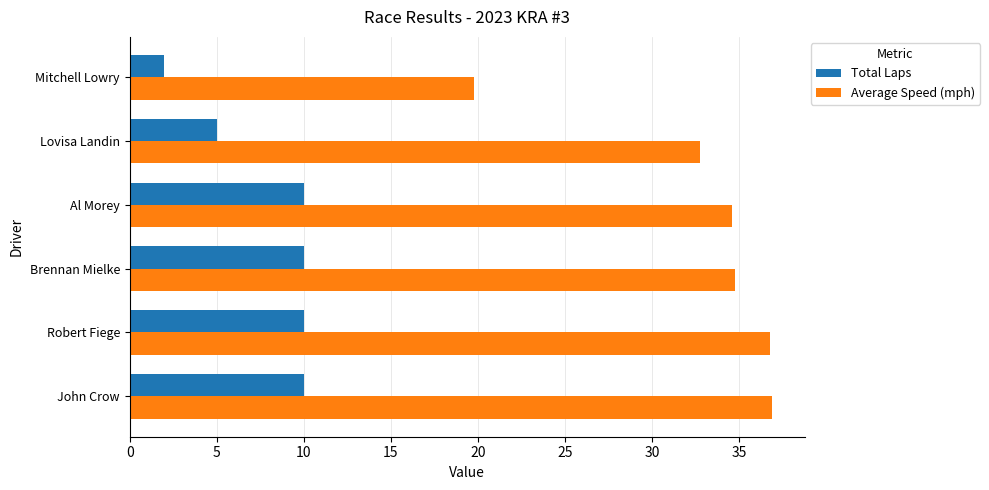

Is it true that Total Laps equals 10.0 at Brennan Mielke?

True